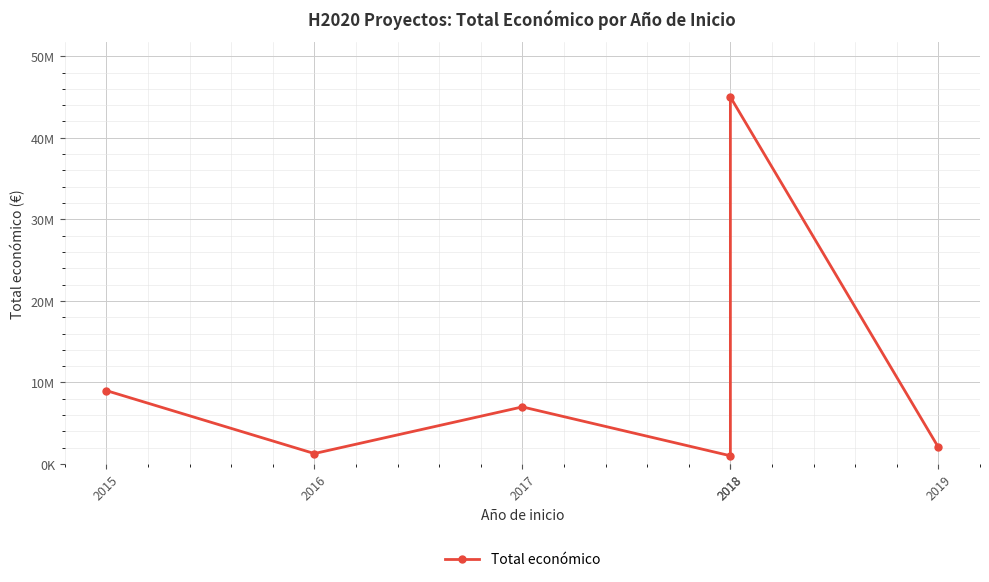

What is the value of the 2nd point from the left?

1278865